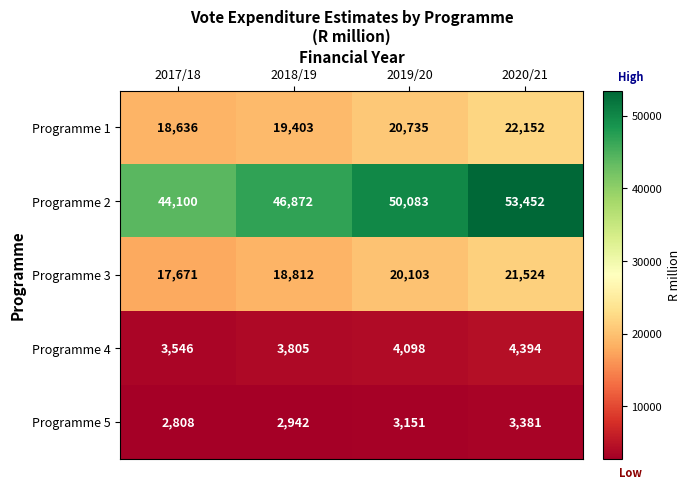

What is the difference between the highest and lowest values at 2020/21?

50071